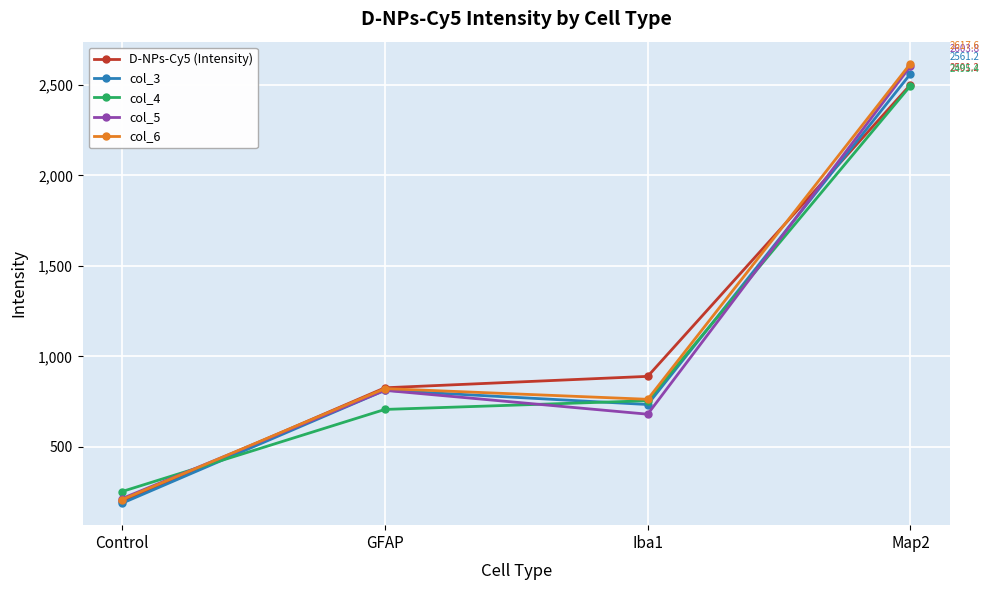

What is the label of the 3rd point from the left?

Iba1